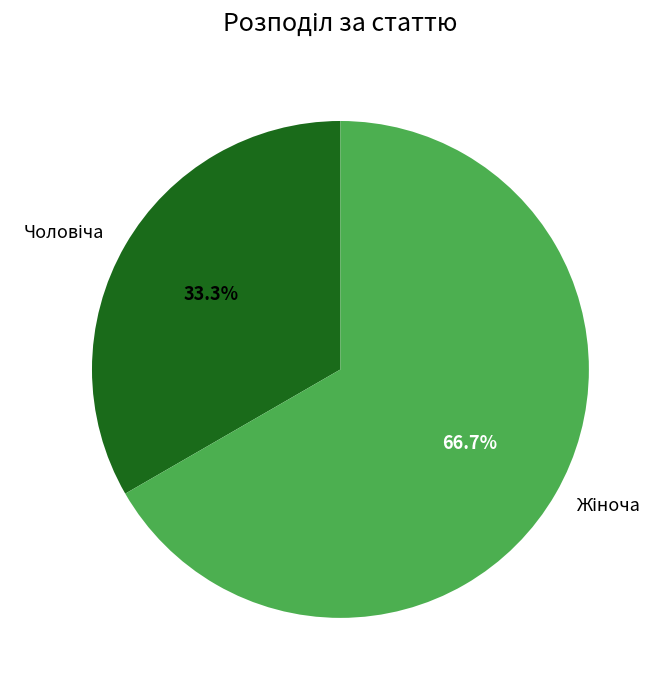

Is there any slice that represents more than half of the pie?

Yes